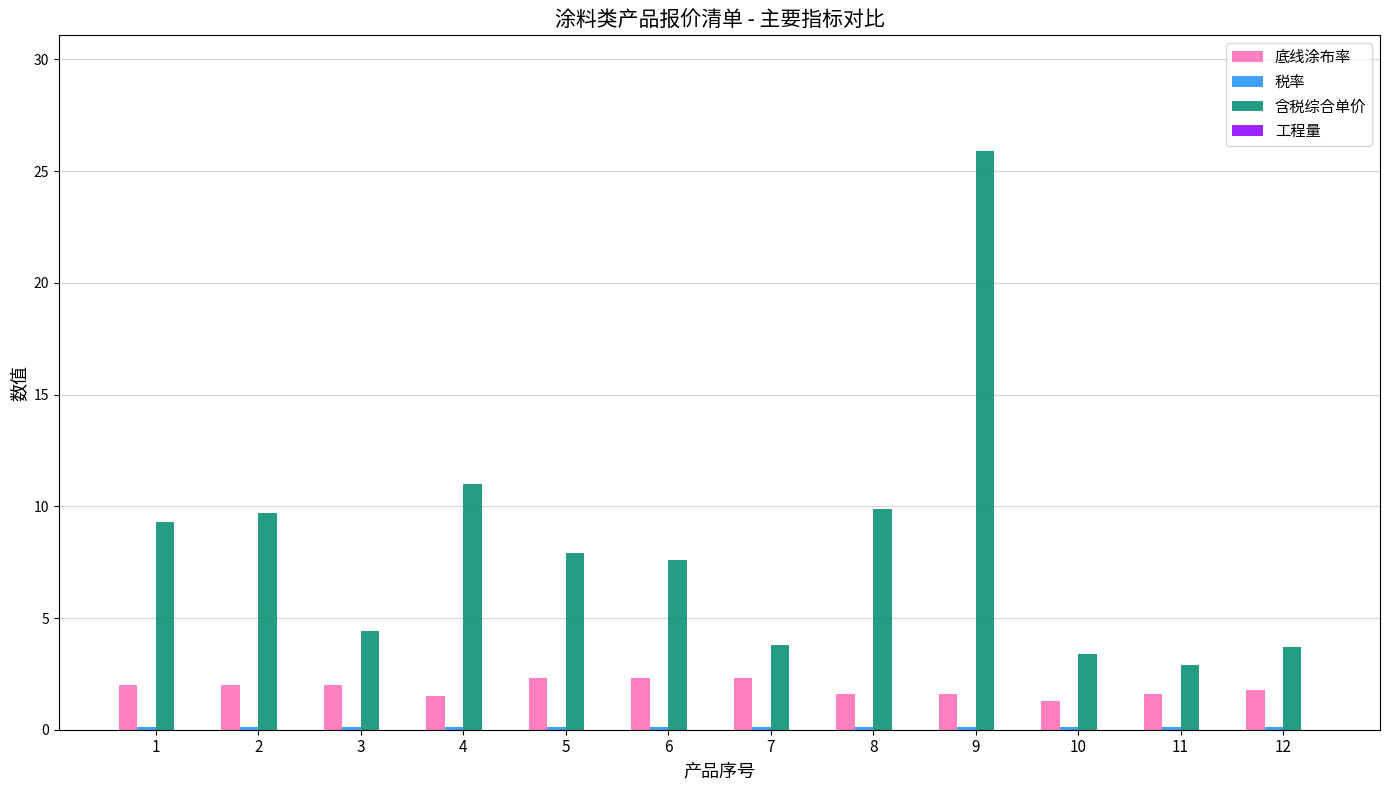

Which label corresponds to the largest value in the chart?

9